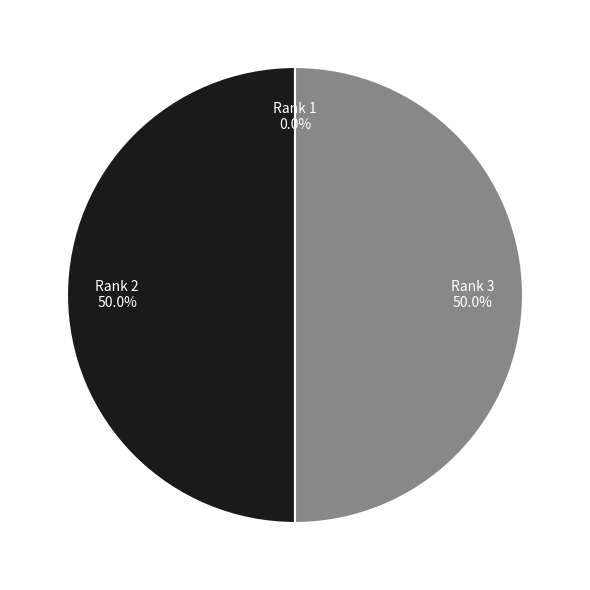

Approximately how many times larger is the value at Rank 3 compared to Rank 2?

1.0